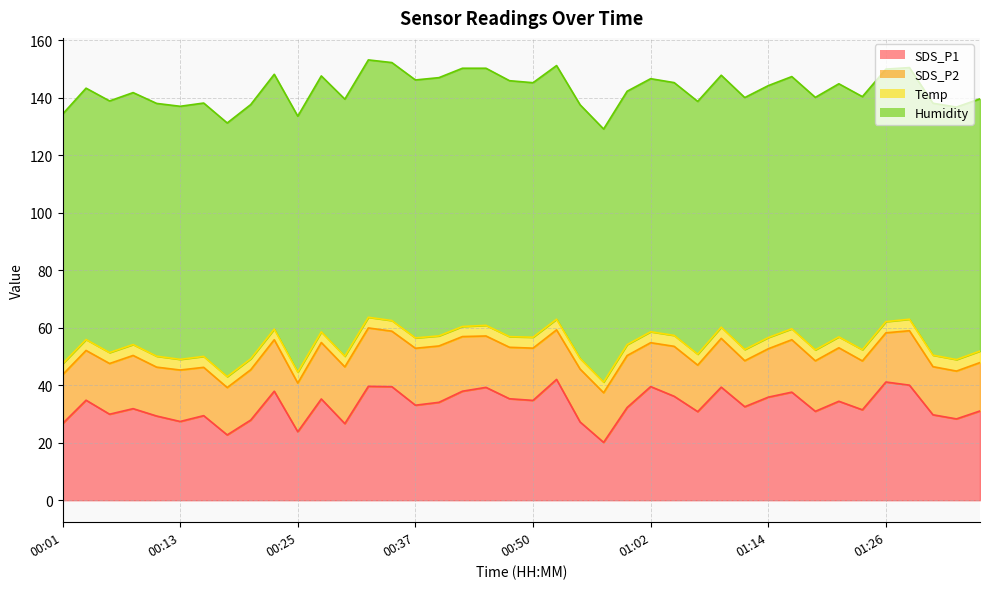

What is the difference between the maximum and minimum values in the SDS_P1 series?

21.9